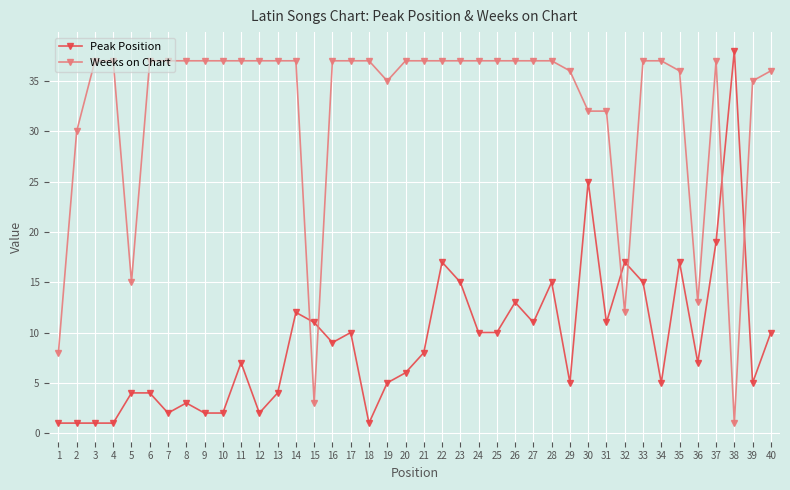

True or false: Weeks on Chart and Peak Position cross at least once.

True